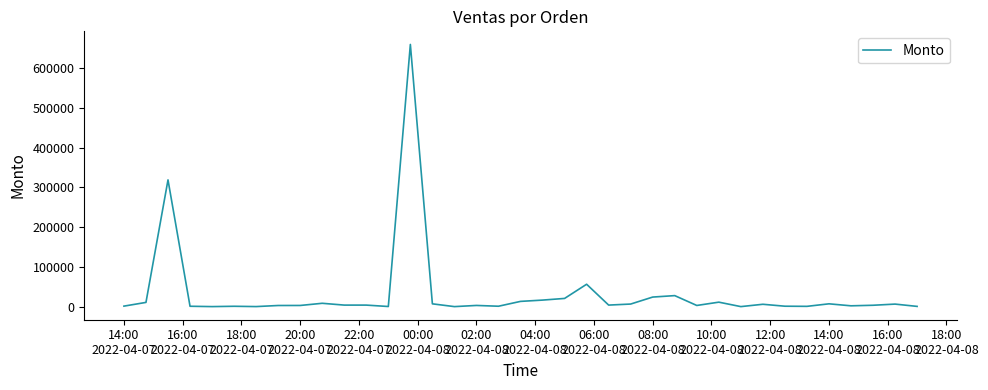

What is the difference between the maximum and minimum values?

658156.5